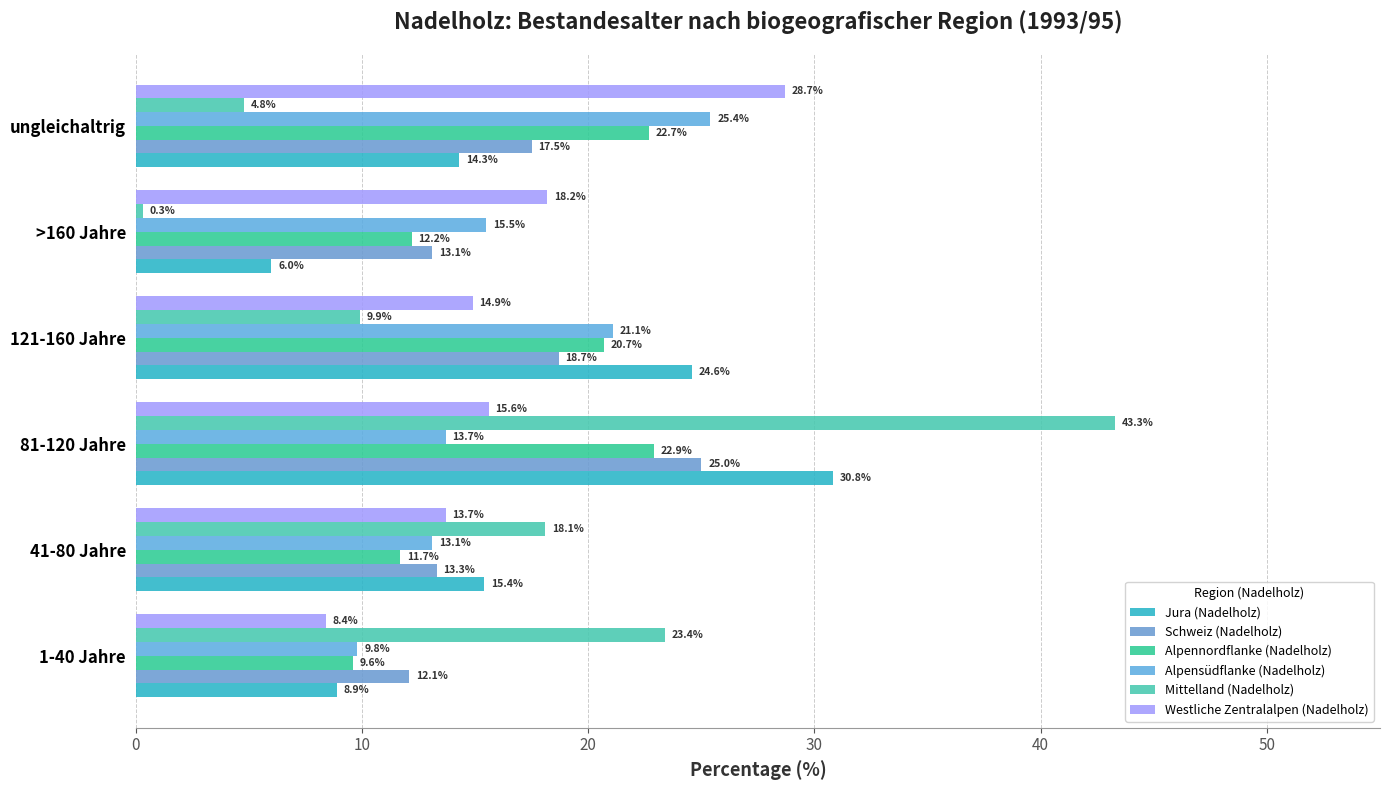

What is the value of the Schweiz (Nadelholz) bar at the 2nd from the left?

13.3